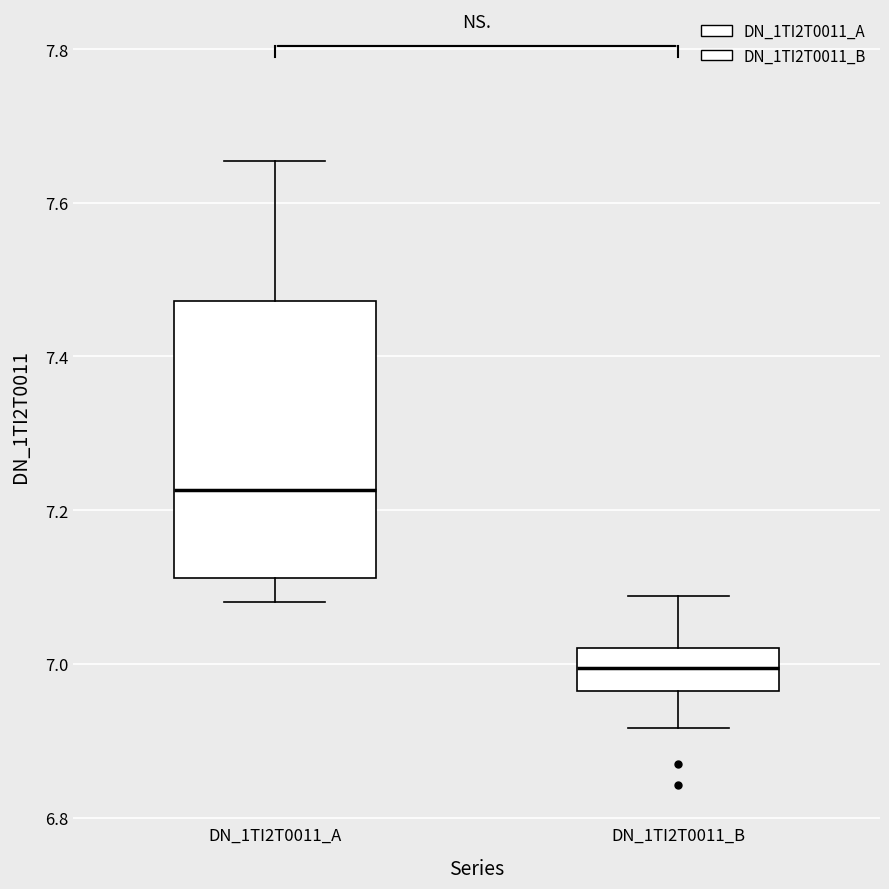

Reading left to right, transcribe this box plot: for each box, give where its median line is, the range the box spans, and where its two whiskers end, as read against the y-axis. The values are not printed on the chart, so give them approximately, as read against the axis.

DN_1TI2T0011_A: median 7.22, box 7.12 to 7.48, whiskers 7.08 to 7.66
DN_1TI2T0011_B: median 7.00, box 6.96 to 7.02, whiskers 6.92 to 7.08